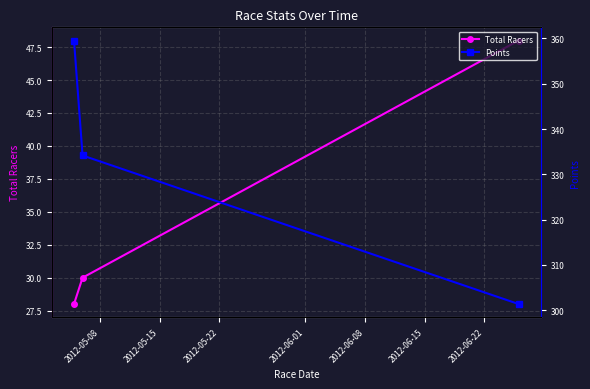

What is the highest value of the Total Racers series?

48